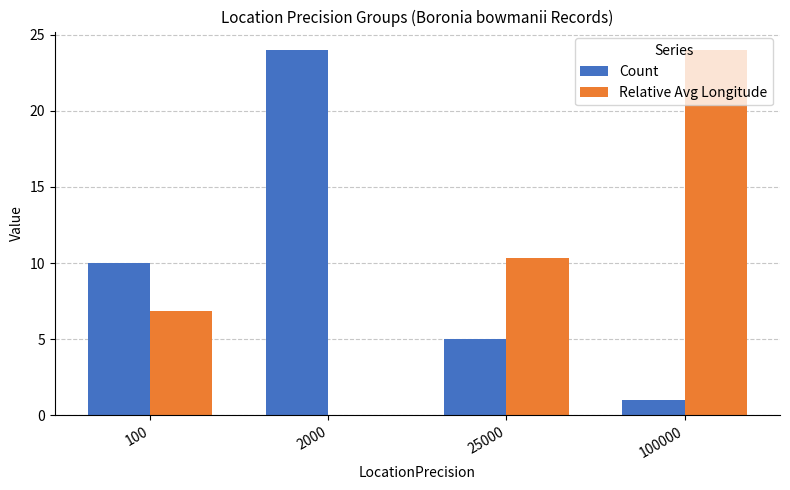

What is the maximum value shown in the chart?

24.0